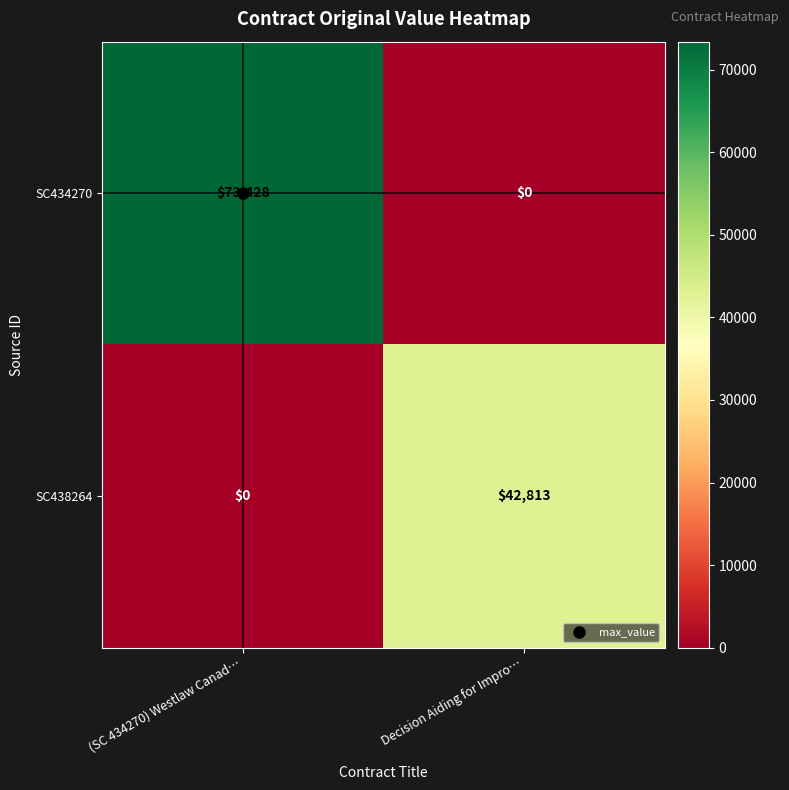

What is the greatest value displayed?

73428